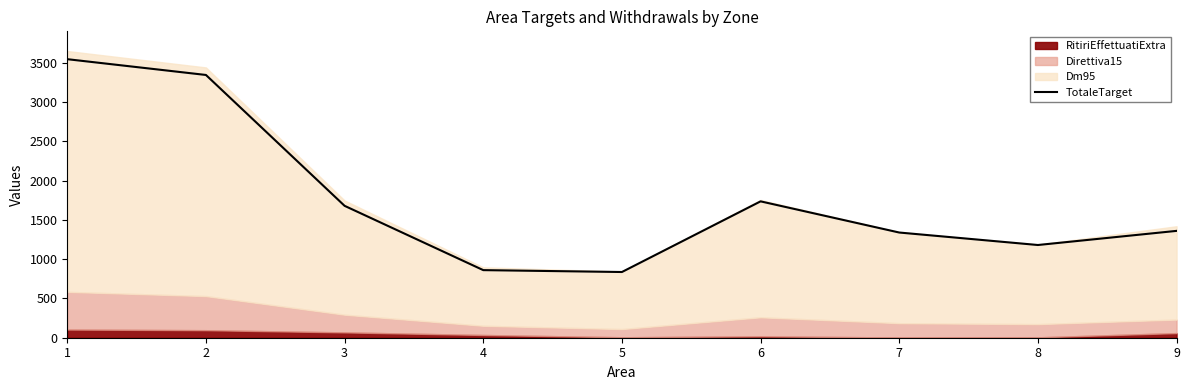

What is the greatest value displayed?

3548